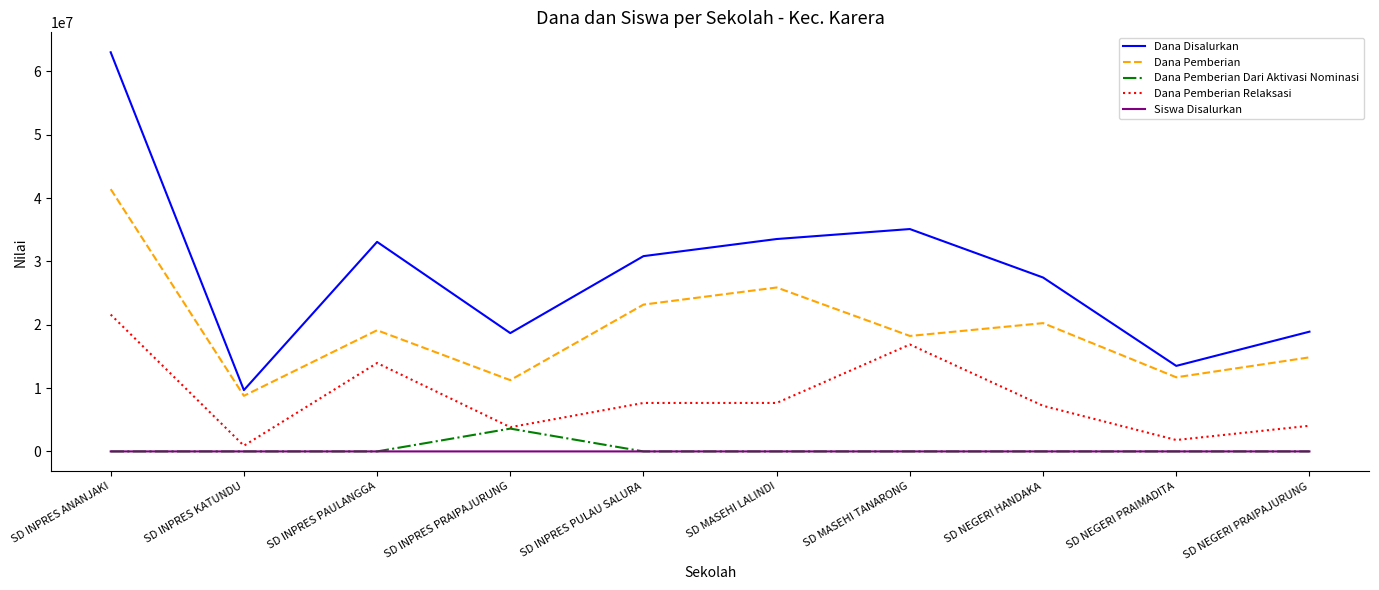

At which category does the chart reach its peak across all series?

SD INPRES ANANJAKI